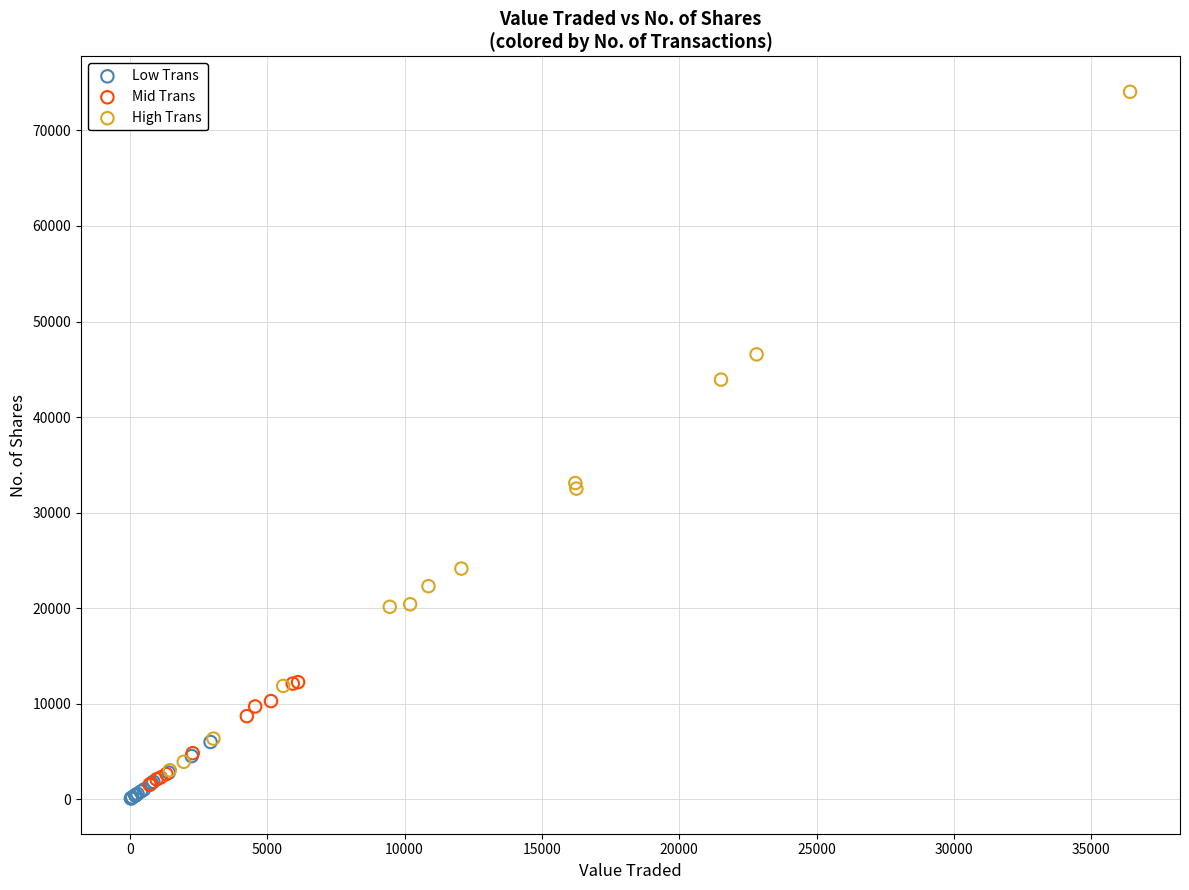

Which series contains the highest Y value?

High Trans